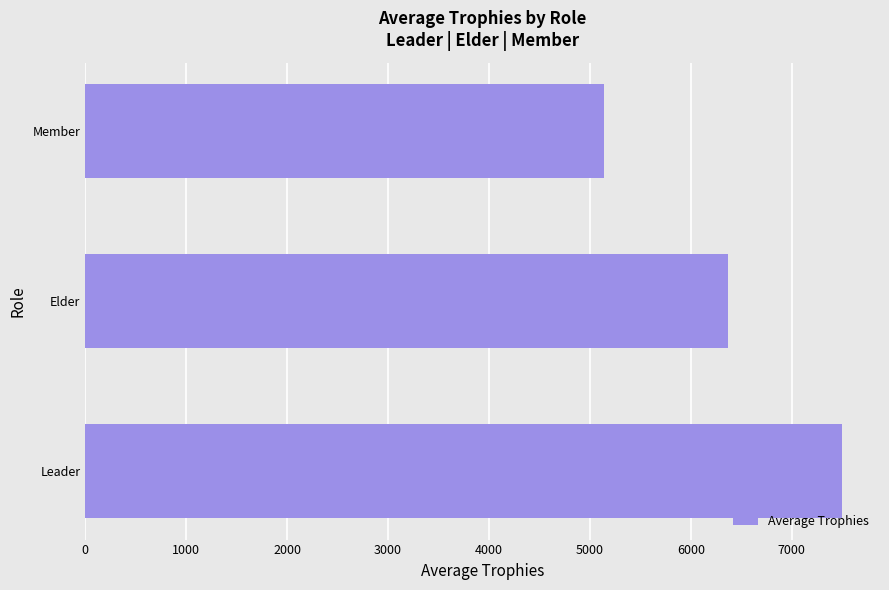

Rank the categories by value from lowest to highest.

Member, Elder, Leader